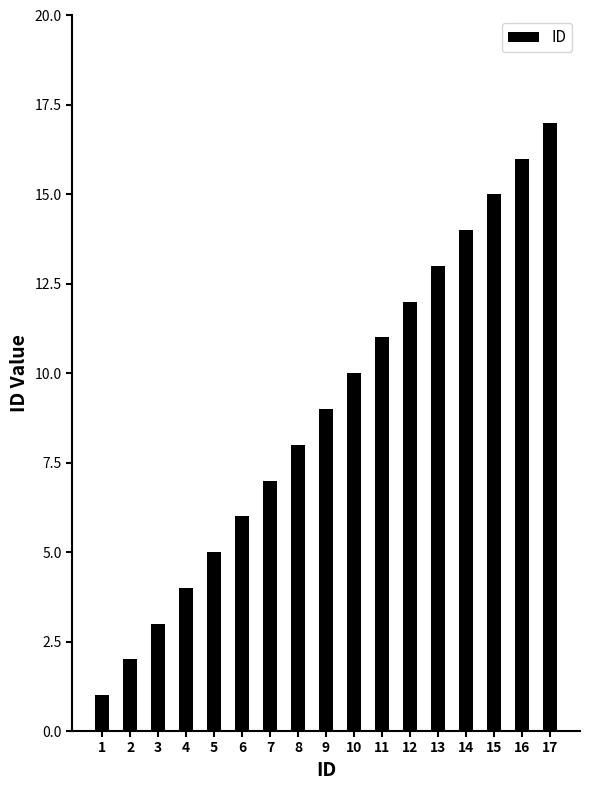

What is the sum of all values?

153